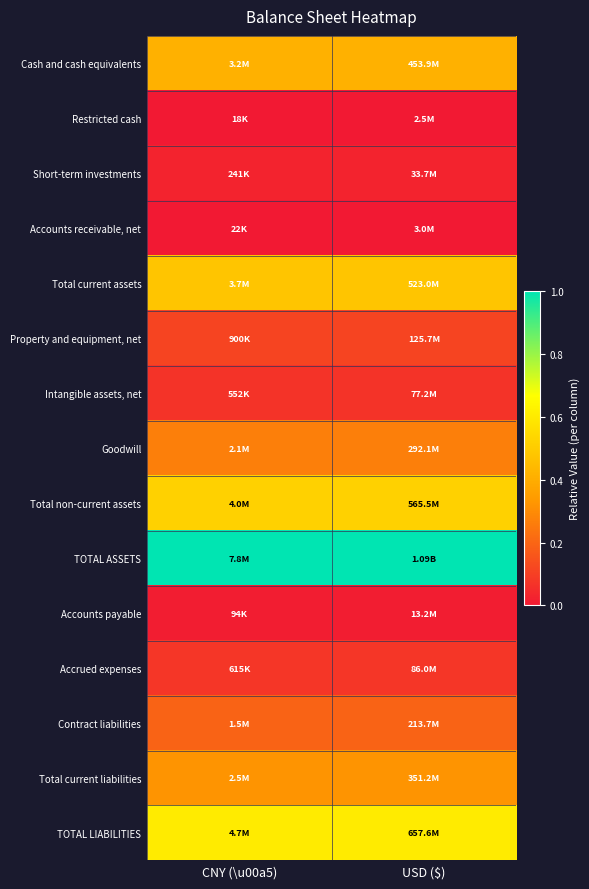

List the series in order of their peak value, lowest first.

Restricted cash, Accounts receivable, net, Accounts payable, Short-term investments, Intangible assets, net, Accrued expenses, Property and equipment, net, Contract liabilities, Goodwill, Total current liabilities, Cash and cash equivalents, Total current assets, Total non-current assets, TOTAL LIABILITIES, TOTAL ASSETS